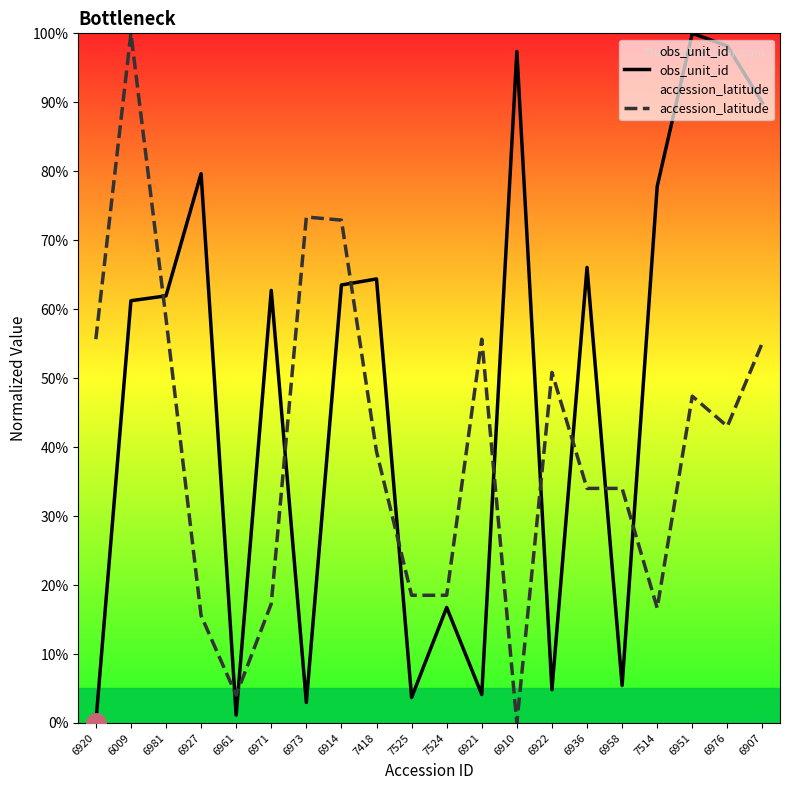

Where is the first local minimum for accession_latitude?

6961